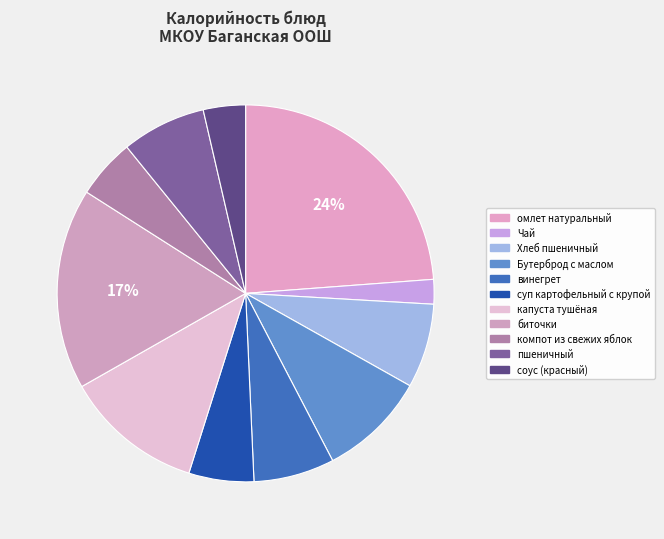

How many segments does this pie chart have?

11